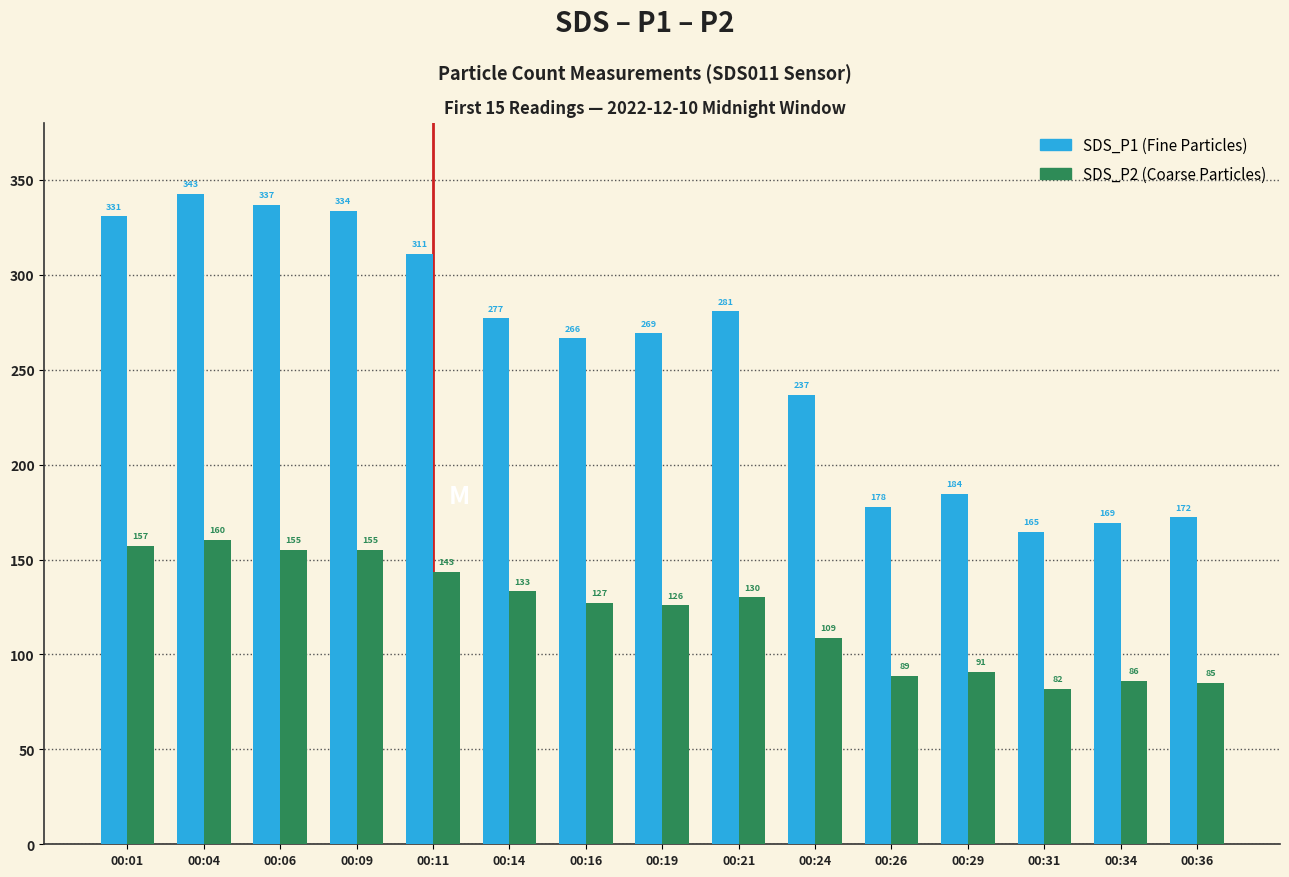

What is the greatest value displayed?

342.7